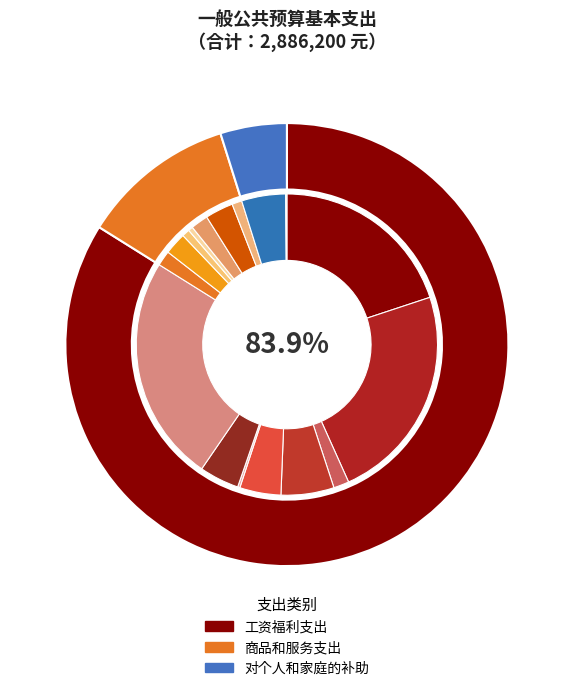

Rank the categories by value from lowest to highest.

对个人和家庭的补助, 商品和服务支出, 工资福利支出